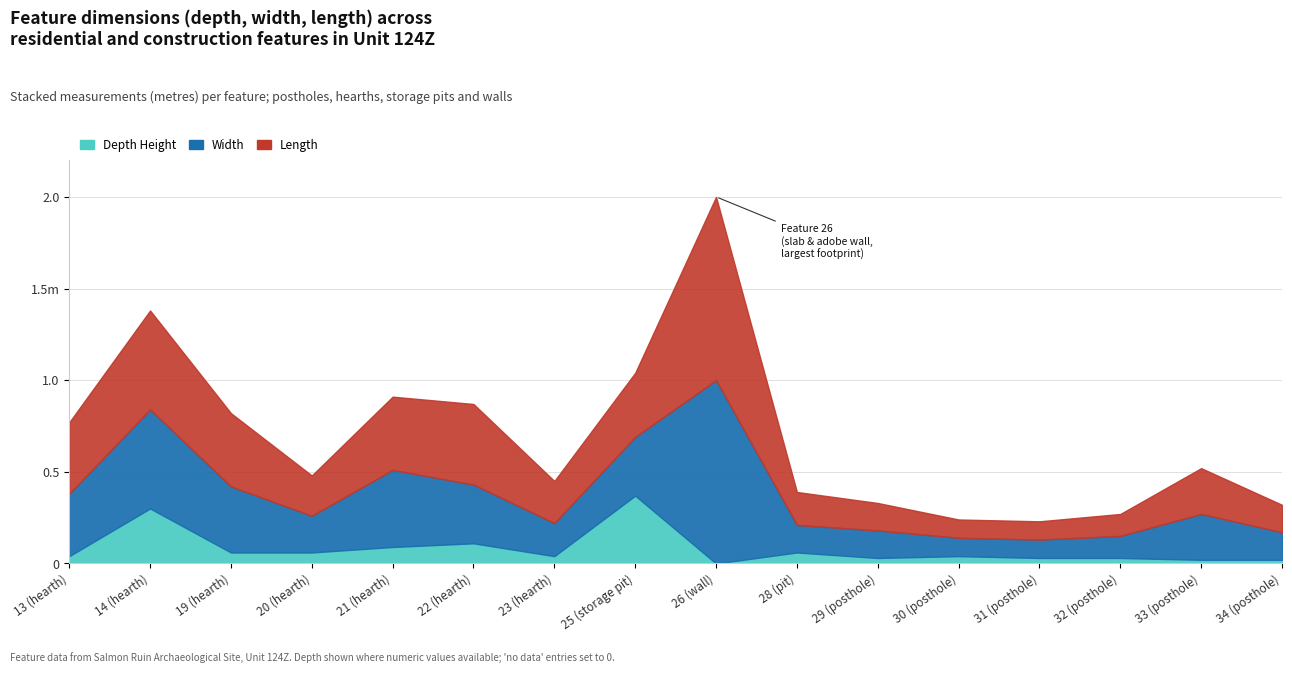

What is the lowest value of the Length series?

0.1